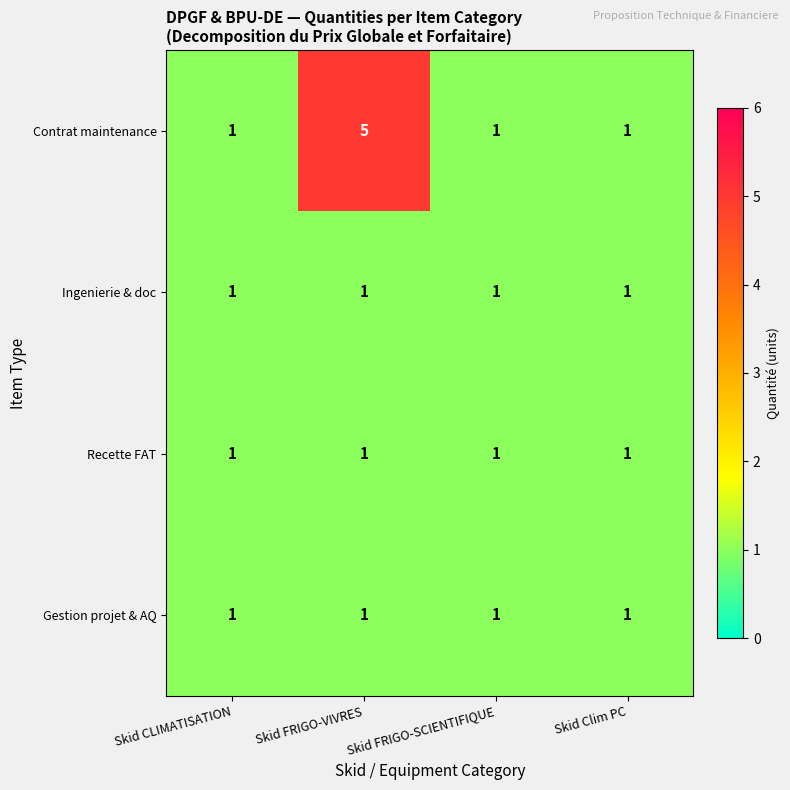

How many distinct data groups are displayed?

4